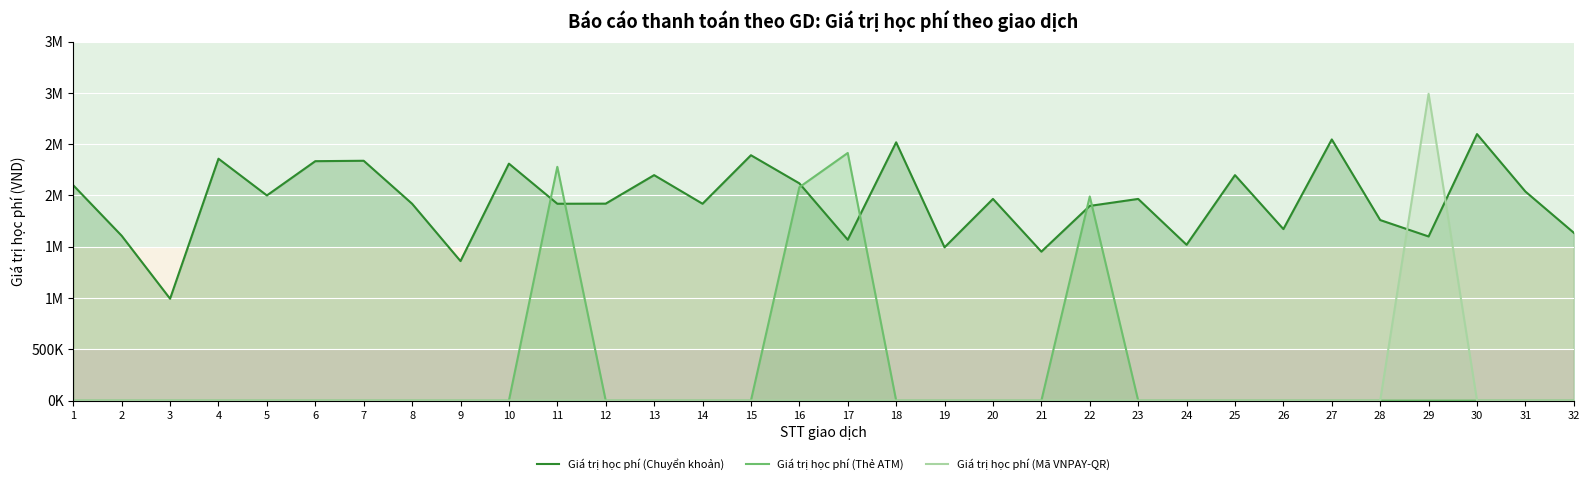

Is the value of Giá trị học phí (Thẻ ATM) at 5 greater than the value of Giá trị học phí (Chuyển khoản) at 28?

No